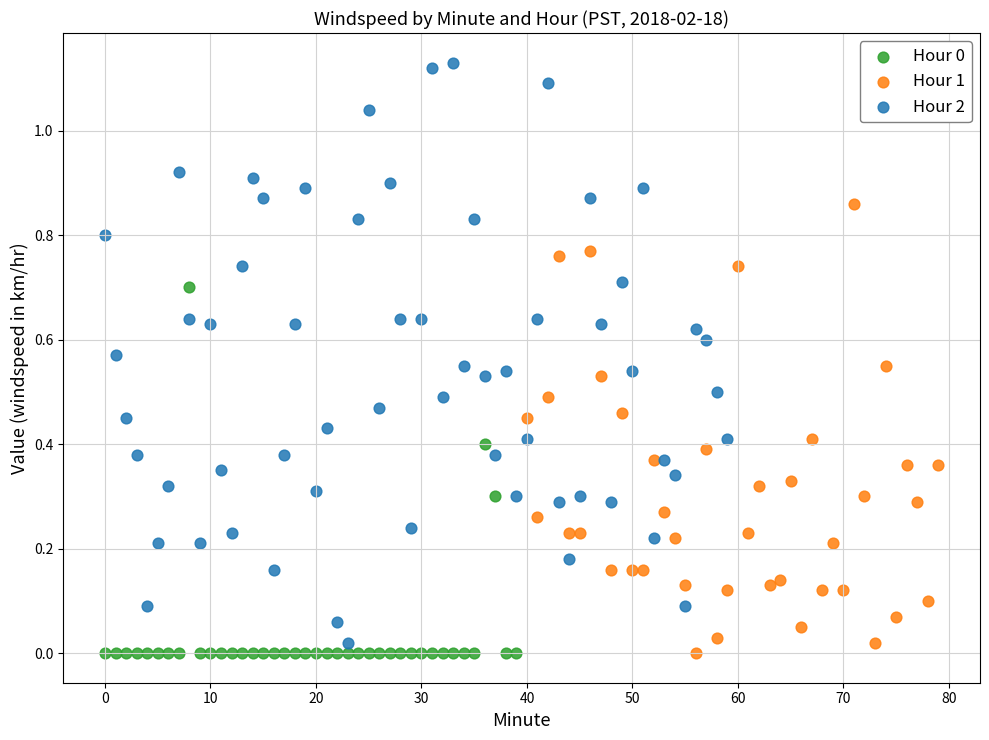

Which series has the largest Y range (max minus min)?

Hour 2